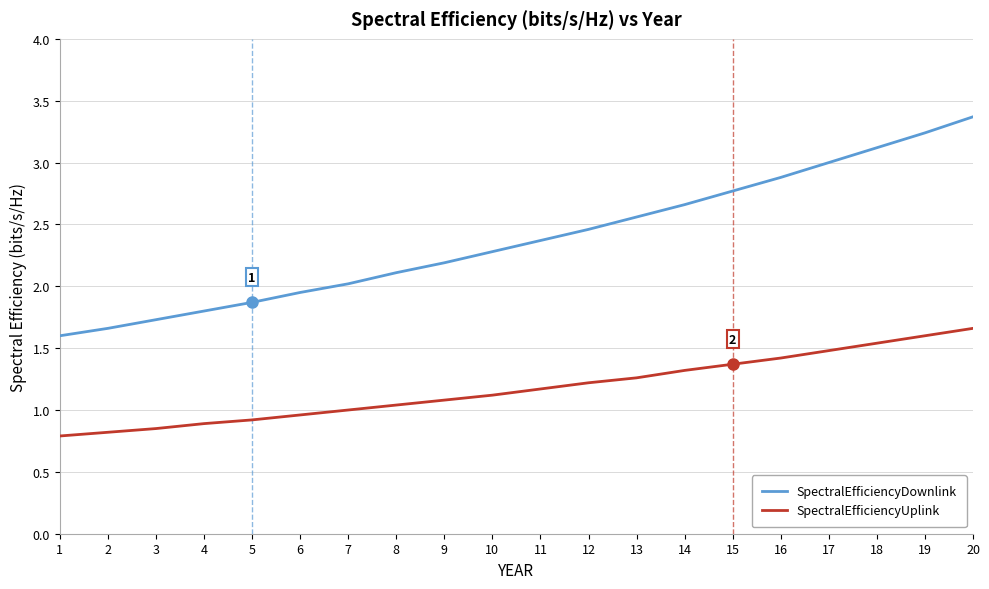

What is the sum of all SpectralEfficiencyUplink values?

23.5